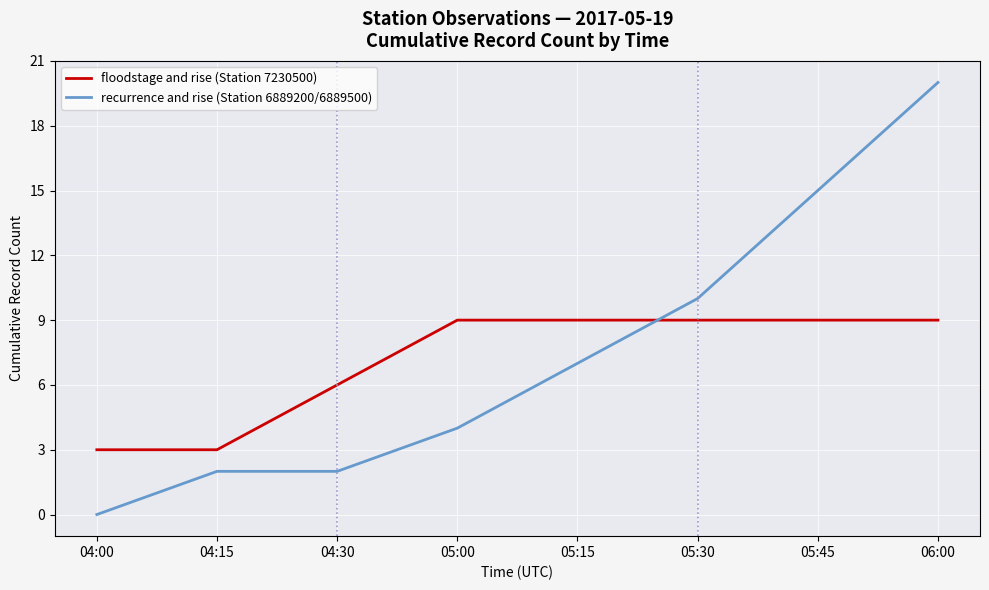

Which series has the widest spread of values?

recurrence and rise (Station 6889200/6889500)